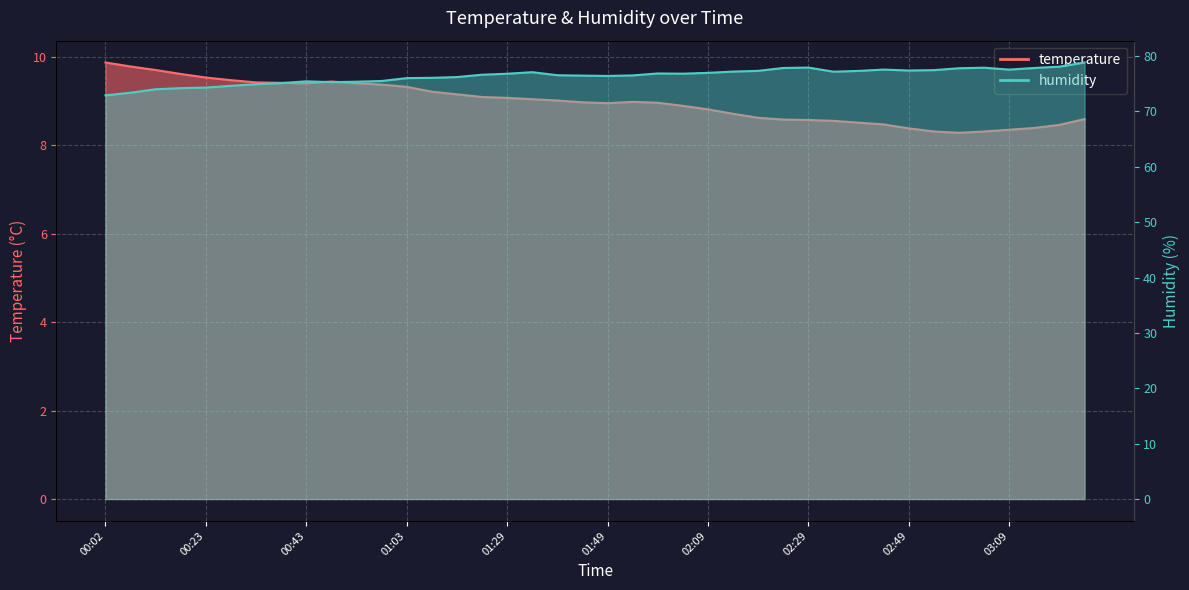

Reading right to left, transcribe all the data shown in this chart.

temperature: 8.6	8.5	8.4	8.3	8.3	8.3	8.3	8.4	8.5	8.5	8.6	8.6	8.6	8.6	8.7	8.8	8.9	9.0	9.0	8.9	9.0	9.0	9.0	9.1	9.1	9.2	9.2	9.3	9.4	9.4	9.4	9.4	9.4	9.4	9.5	9.5	9.6	9.7	9.8	9.9
humidity: 78.8	78.1	77.8	77.5	77.9	77.8	77.5	77.4	77.5	77.3	77.2	77.9	77.8	77.3	77.2	77.0	76.8	76.8	76.5	76.4	76.5	76.5	77.1	76.8	76.6	76.2	76.1	76.0	75.5	75.4	75.3	75.4	75.1	74.9	74.6	74.3	74.2	74.0	73.4	72.9